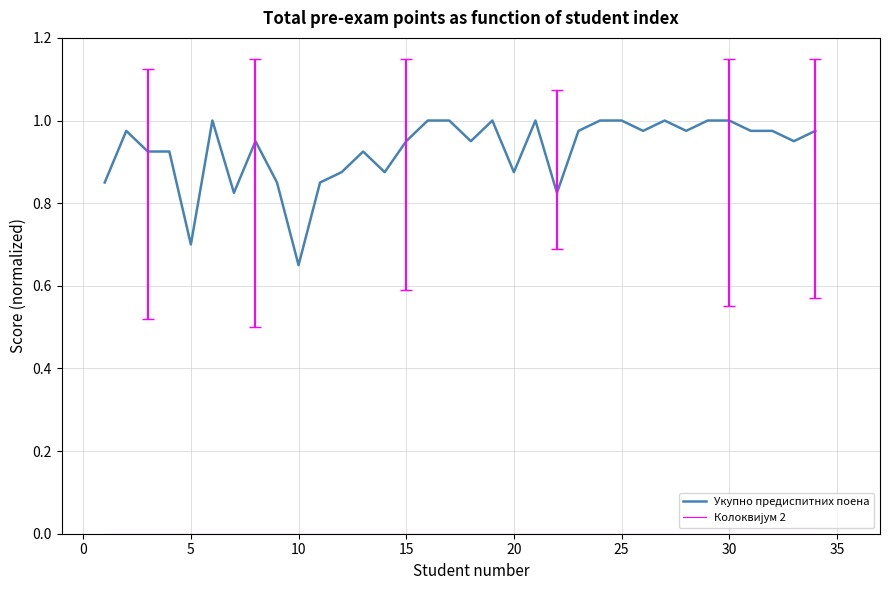

Which series has the largest range (max minus min)?

Укупно предиспитних поена